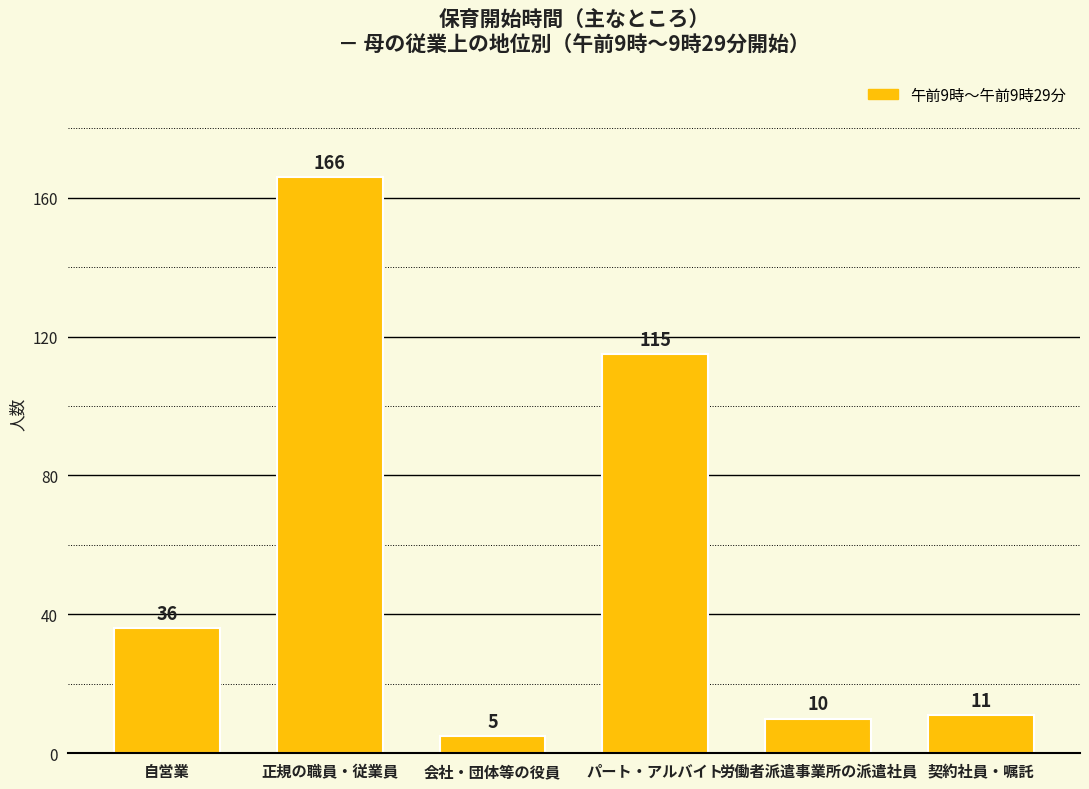

Approximately how many times larger is the value at パート・アルバイト compared to 自営業?

3.2